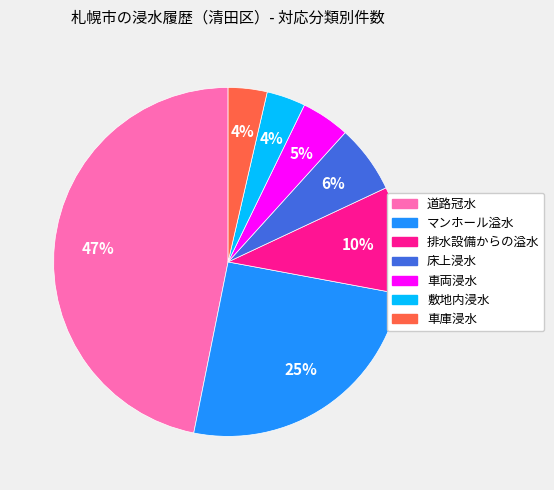

Is there a majority slice in this chart?

No